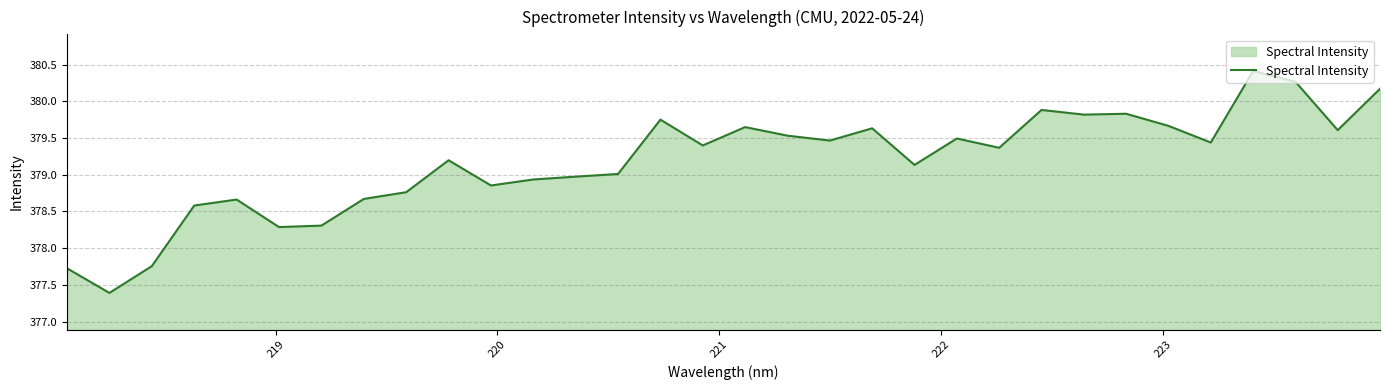

What is the smallest value displayed?

377.4